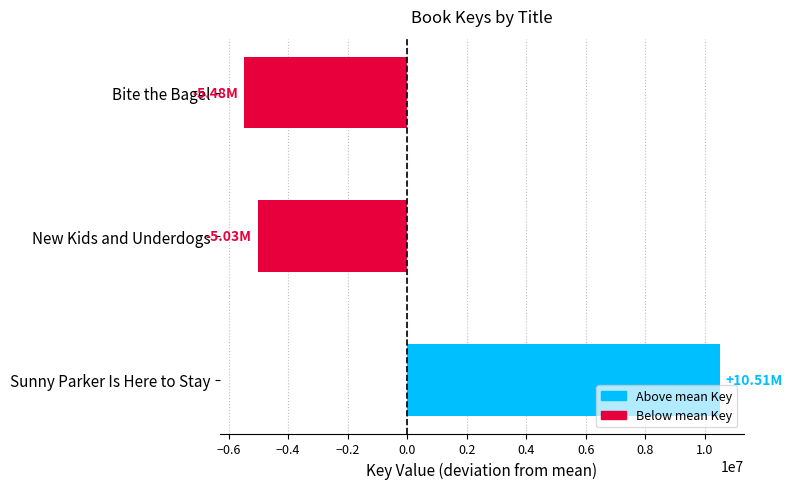

What is the smallest value displayed?

-5480968